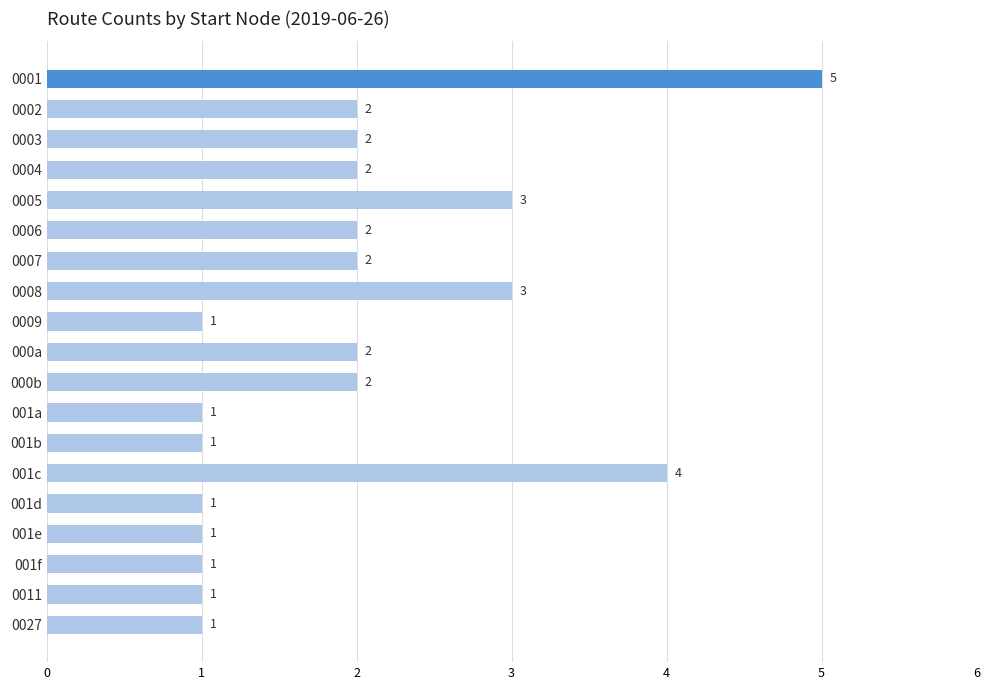

What is the maximum value shown in the chart?

5